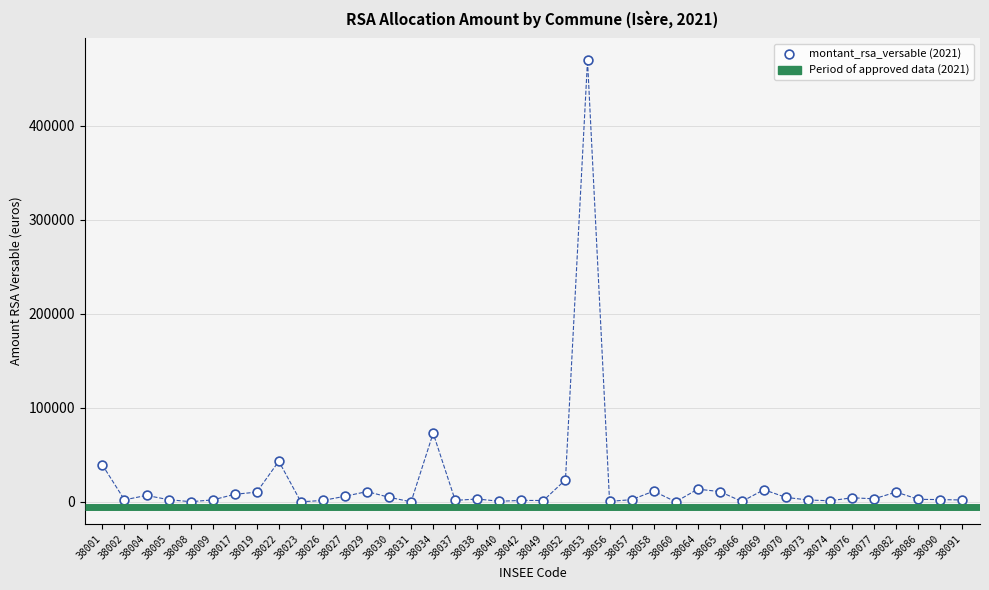

What Y value in the scatter plot is closest to 234733?

73012